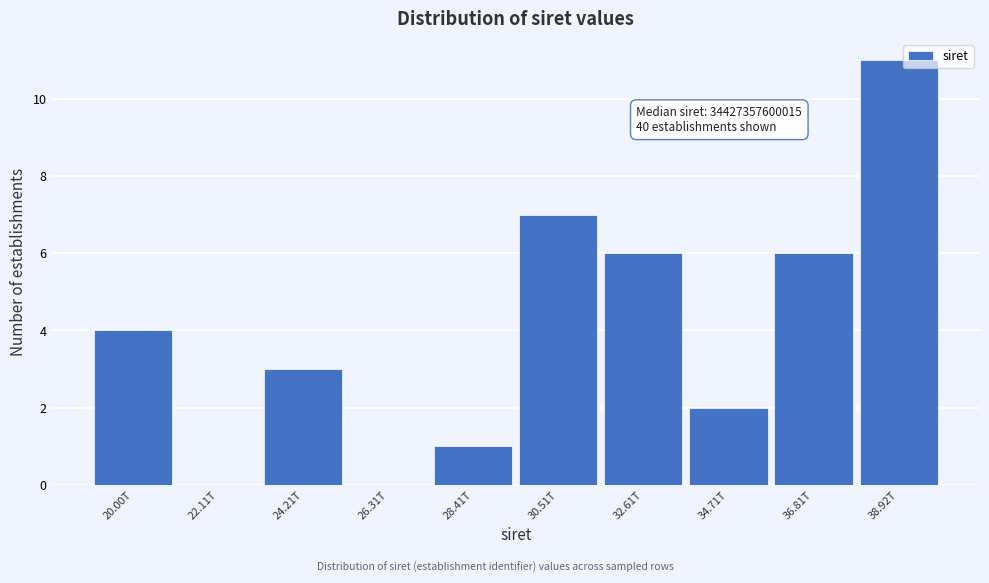

Reading left to right, extract all data points from this chart.

20.00T=4	22.11T=0	24.21T=3	26.31T=0	28.41T=1	30.51T=7	32.61T=6	34.71T=2	36.81T=6	38.92T=11